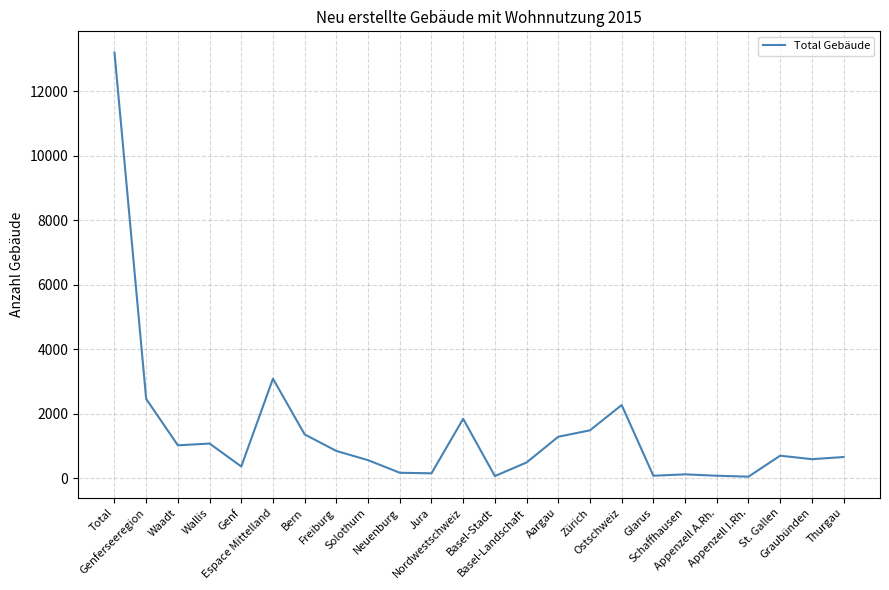

What is the sum of all values?

33991